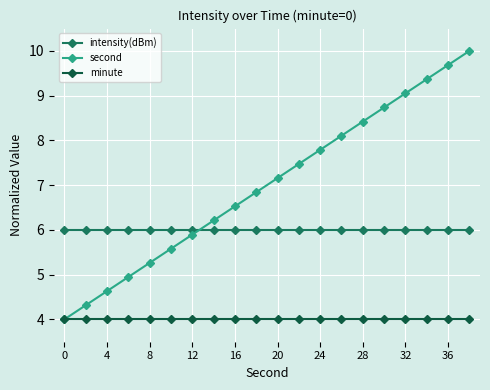

Which series has the largest total across all categories?

second